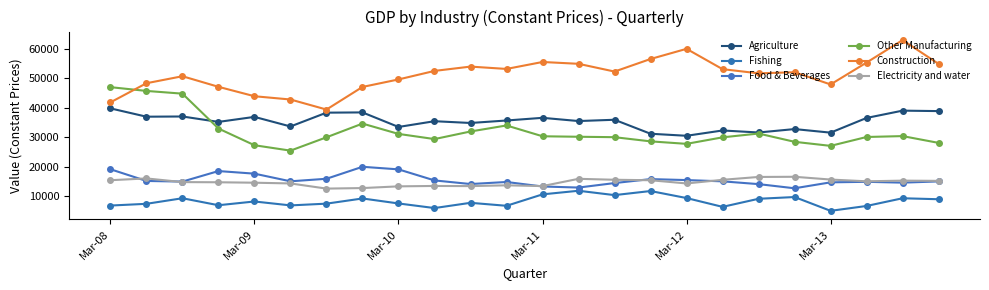

How many data points in Fishing are less than 8168?

12